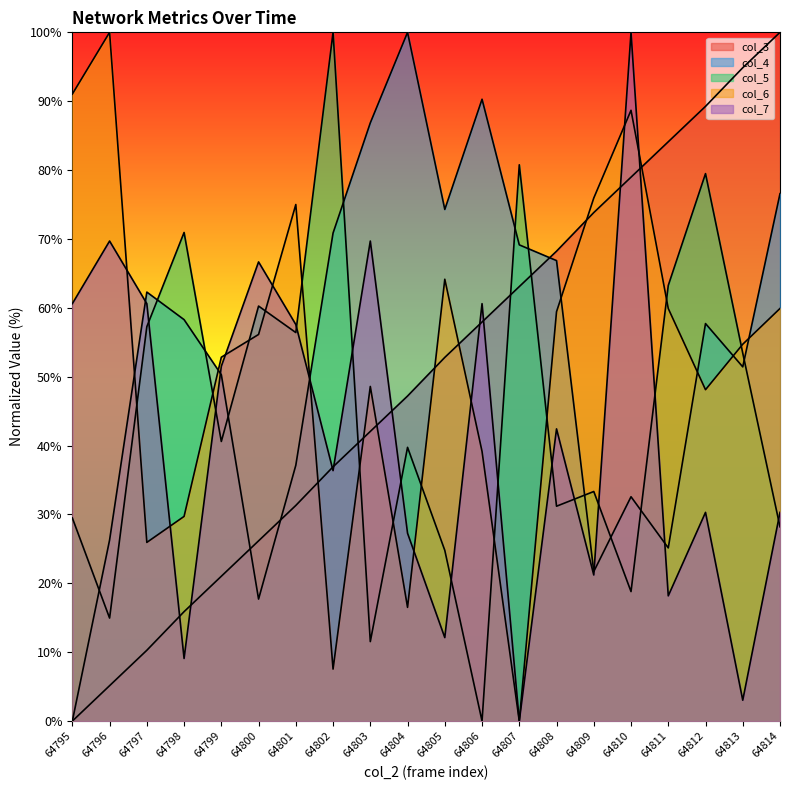

What is the value of the col_4 point at the 6th from the left?

17.7